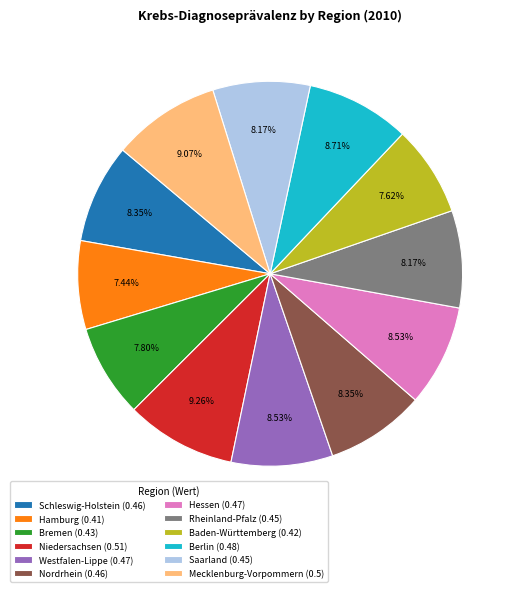

To the nearest percent, what percentage of the pie is Hamburg?

7%